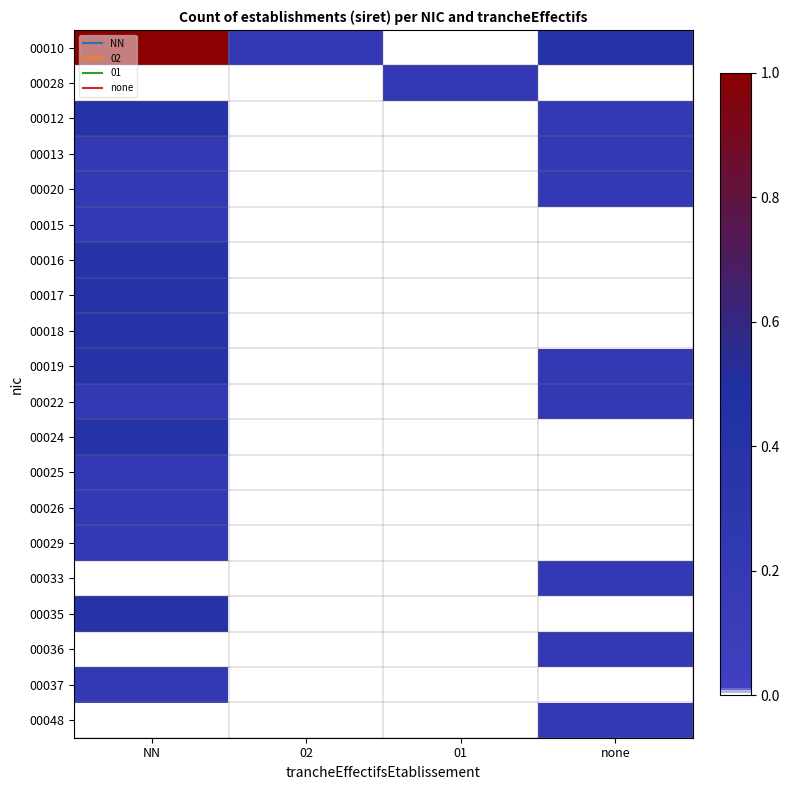

What is the spread (max minus min) of values at 02?

0.2